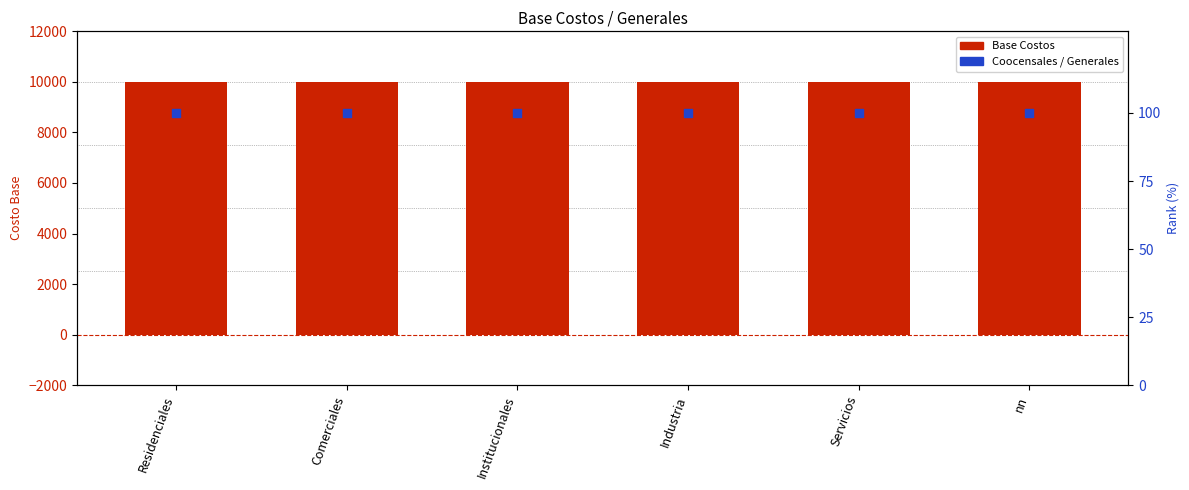

What are all the series names shown in the legend?

Base Costos, Coocensales / Generales